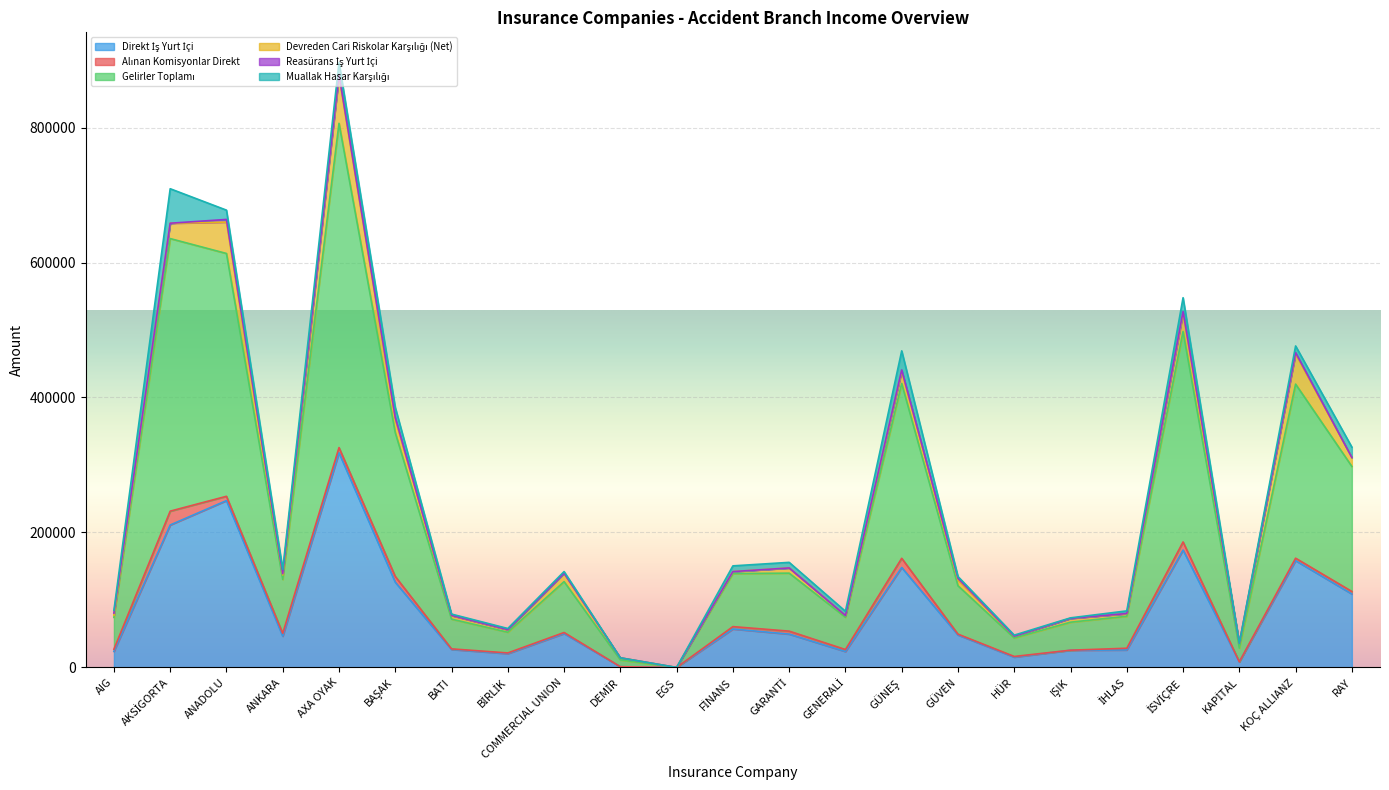

Count the number of categories in the chart.

23